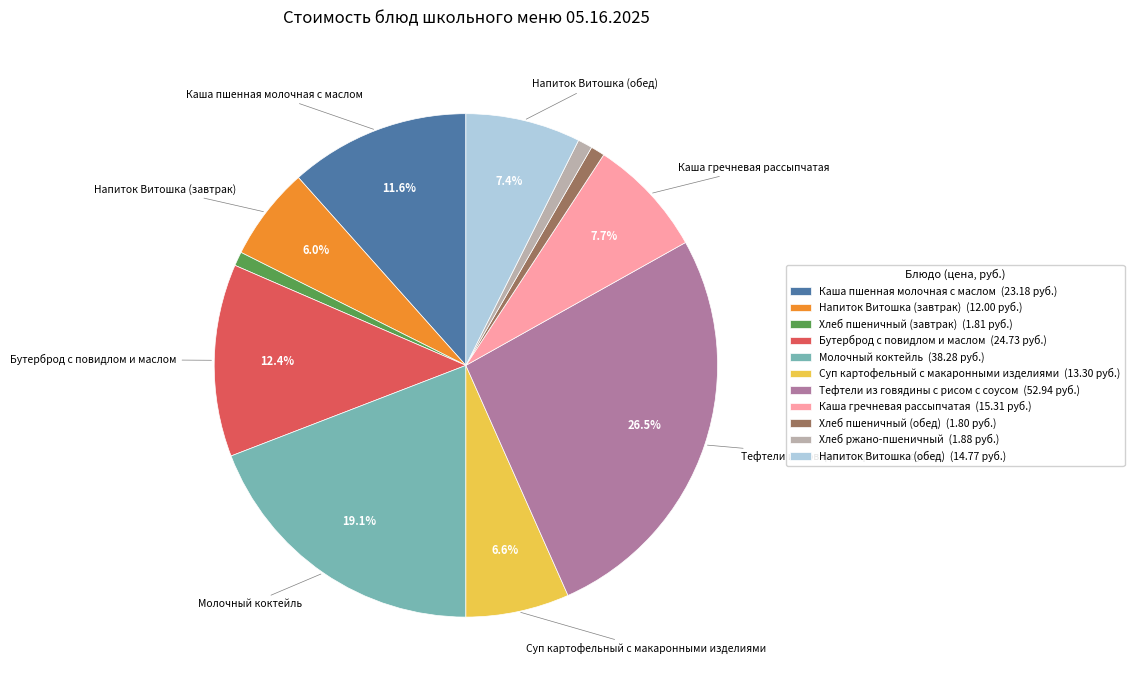

Which has a higher value, Молочный коктейль or Хлеб пшеничный (завтрак)?

Молочный коктейль